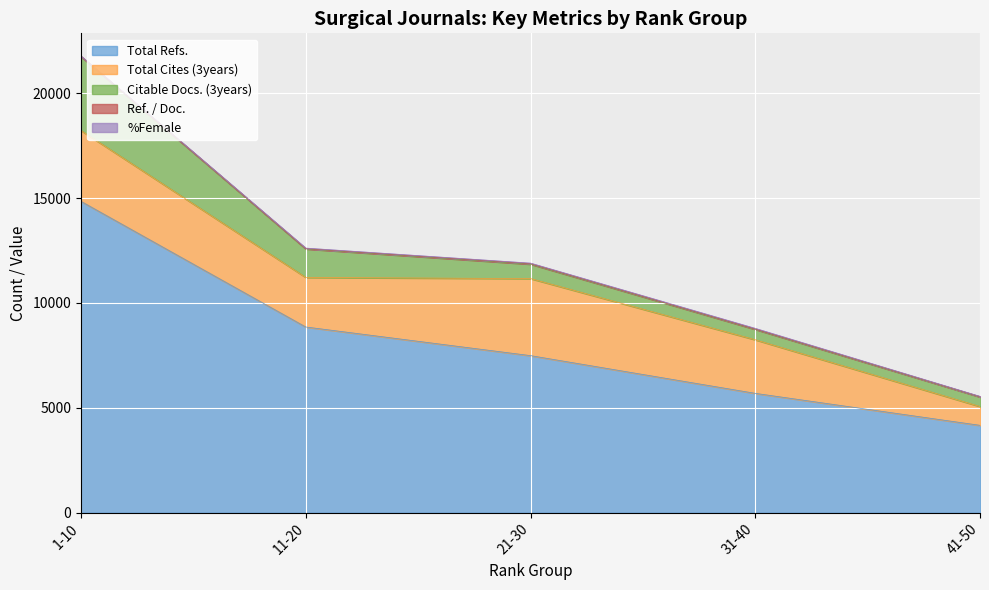

Which series ends up on top after the final intersection of Total Cites (3years) and Citable Docs. (3years)?

Total Cites (3years)